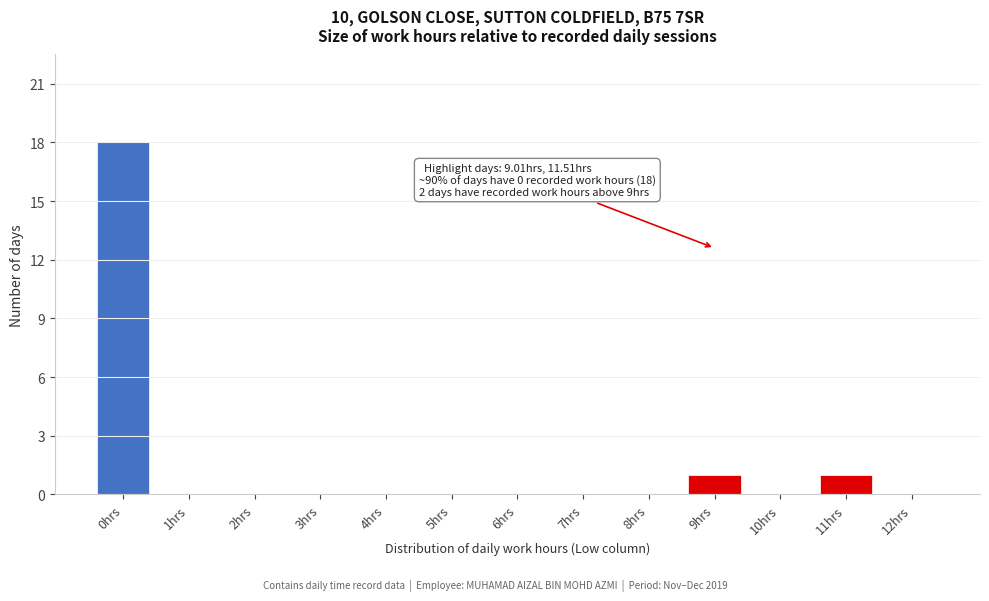

Reading right to left, what are all the values shown in this chart?

12hrs=0	11hrs=1	10hrs=0	9hrs=1	8hrs=0	7hrs=0	6hrs=0	5hrs=0	4hrs=0	3hrs=0	2hrs=0	1hrs=0	0hrs=18